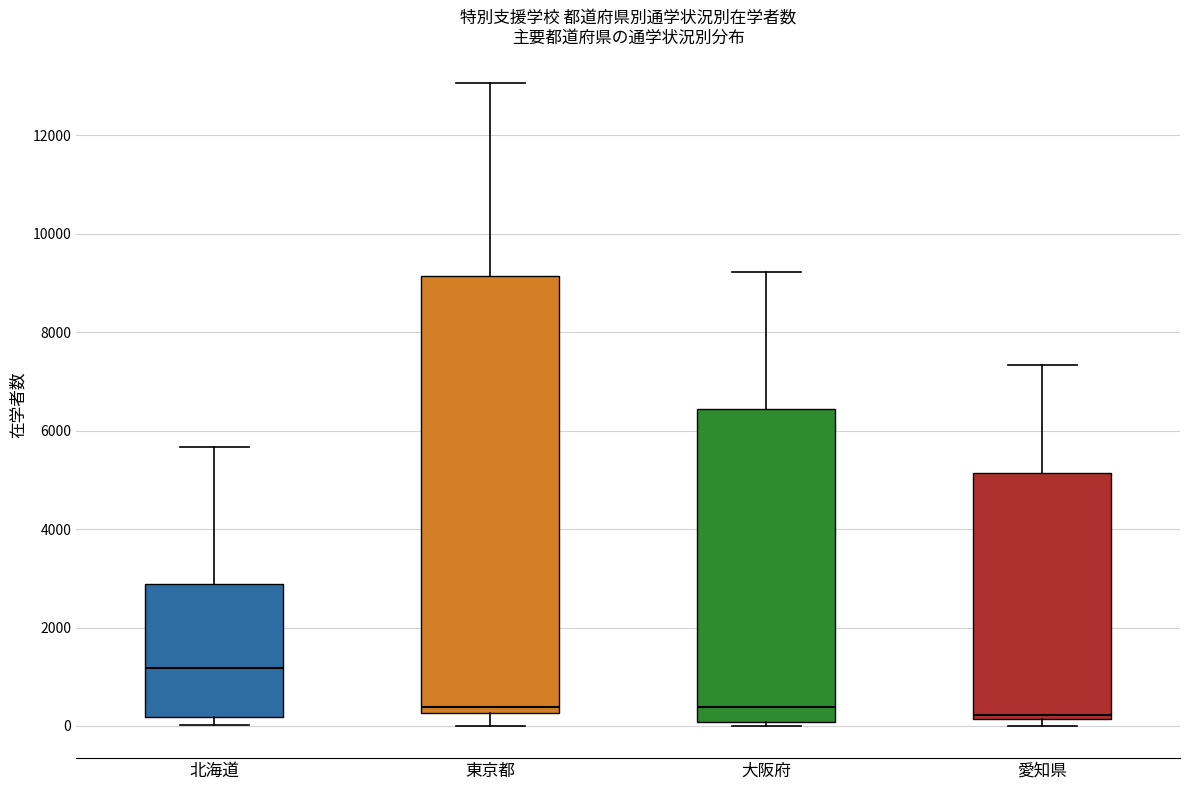

Where does the median line of the box for 北海道 sit on the y-axis? The values are not printed on the chart, so give them approximately, as read against the axis.

1200